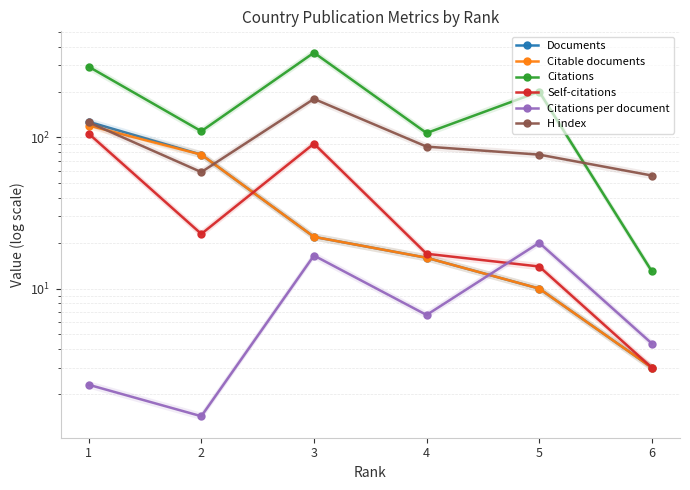

At which label does Citations reach its peak?

3